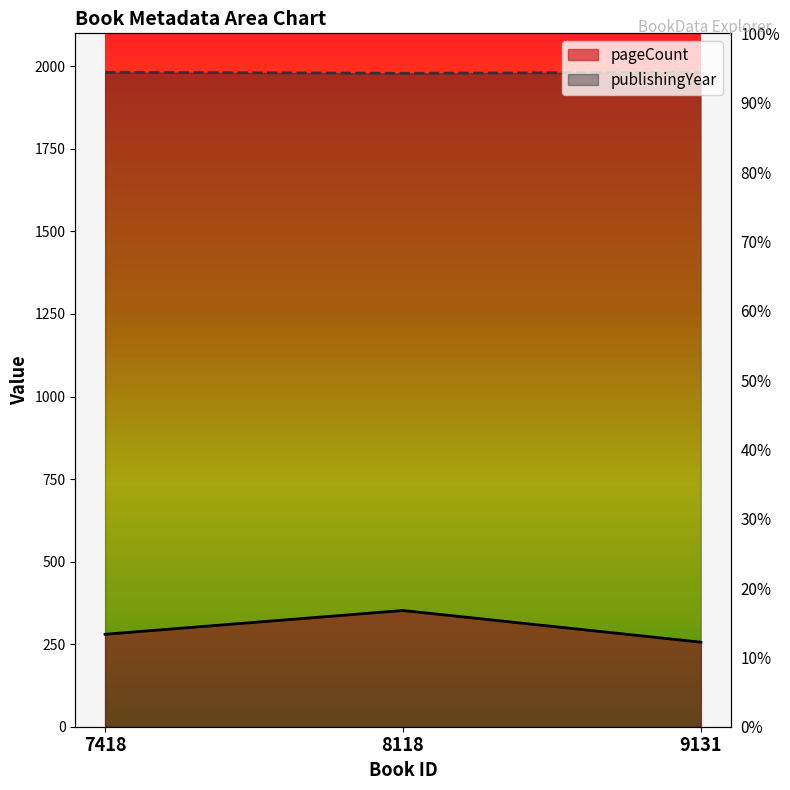

List the labels in order of publishingYear value, smallest first.

8118, 7418, 9131